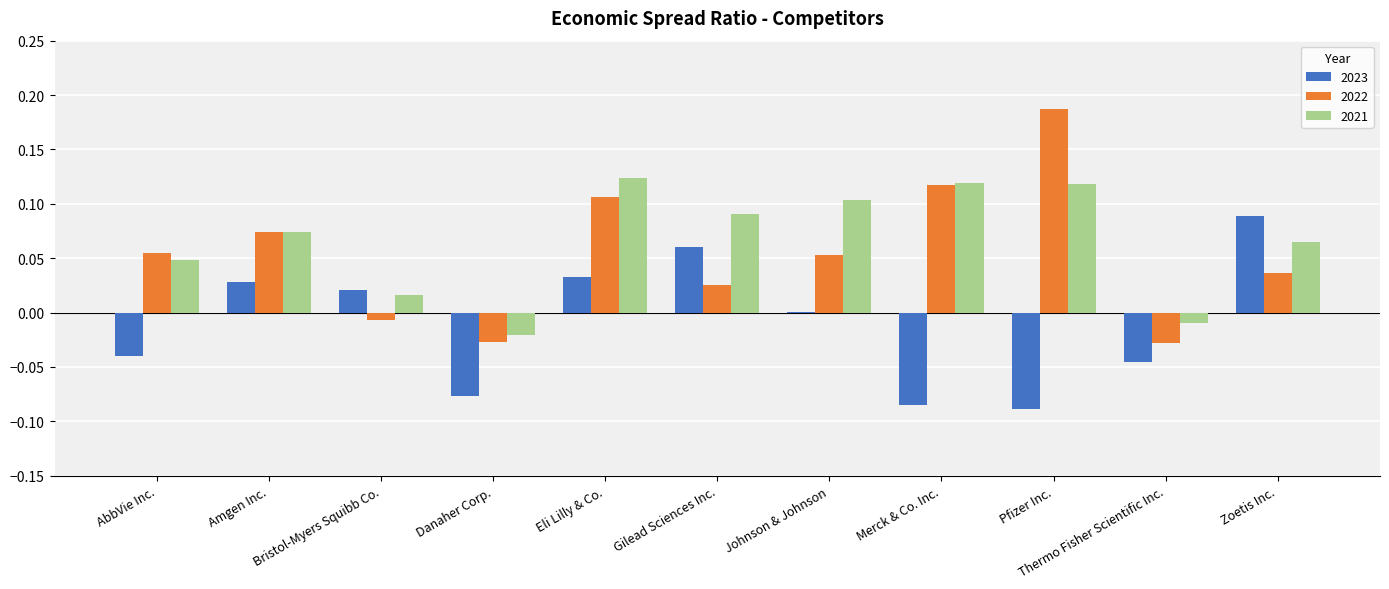

The 2021 series shows 0.1 at Gilead Sciences Inc.. True or false?

True